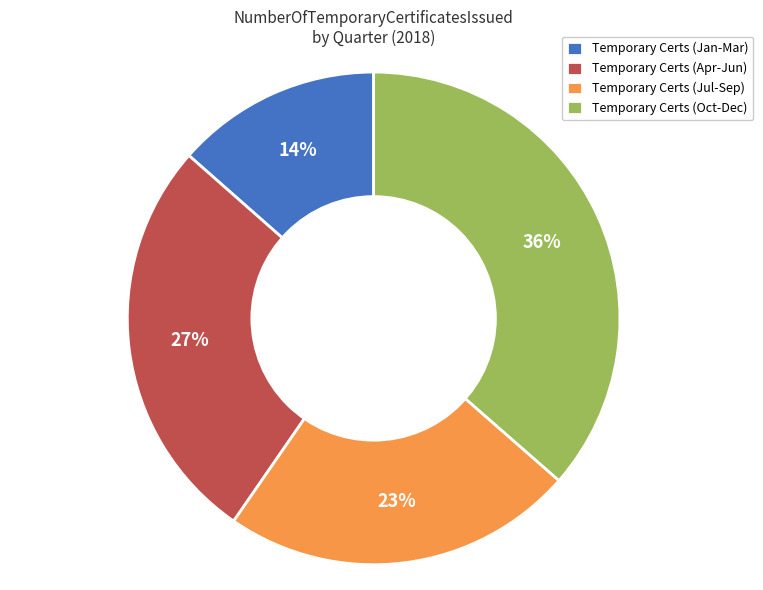

To the nearest percent, what portion does Temporary Certs (Jul-Sep) represent?

23%